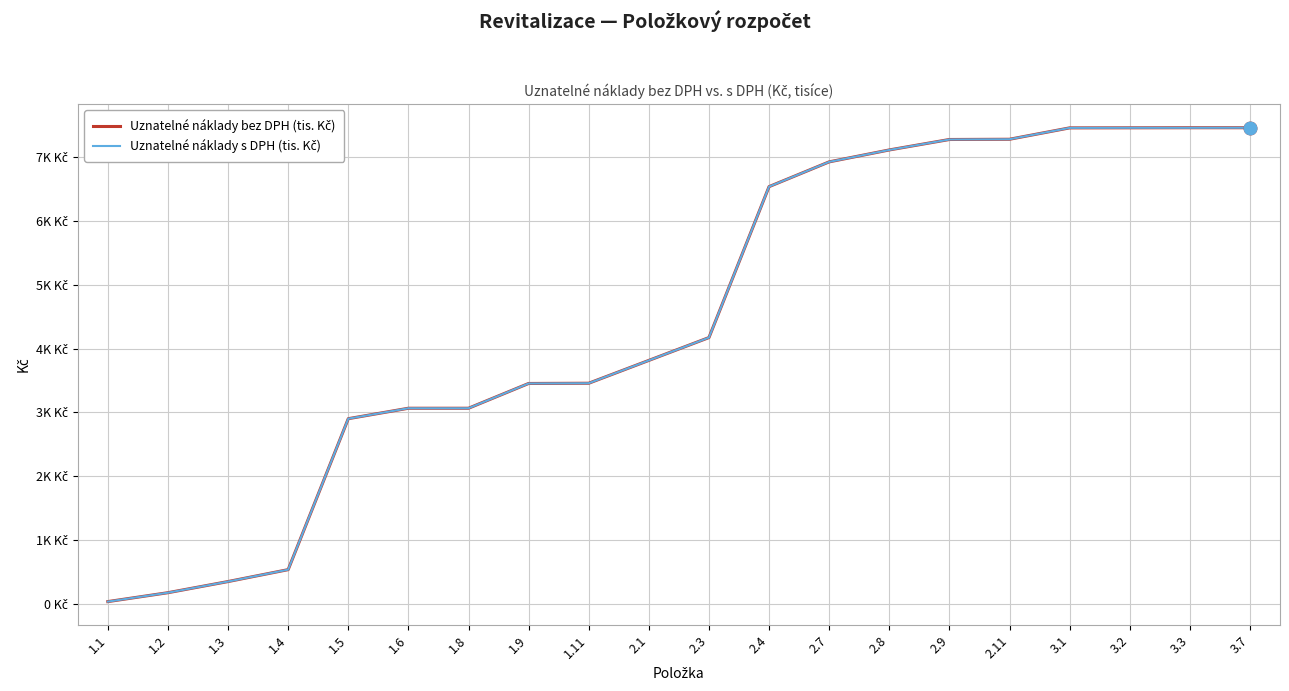

Does the chart display data point markers on the line(s)?

No